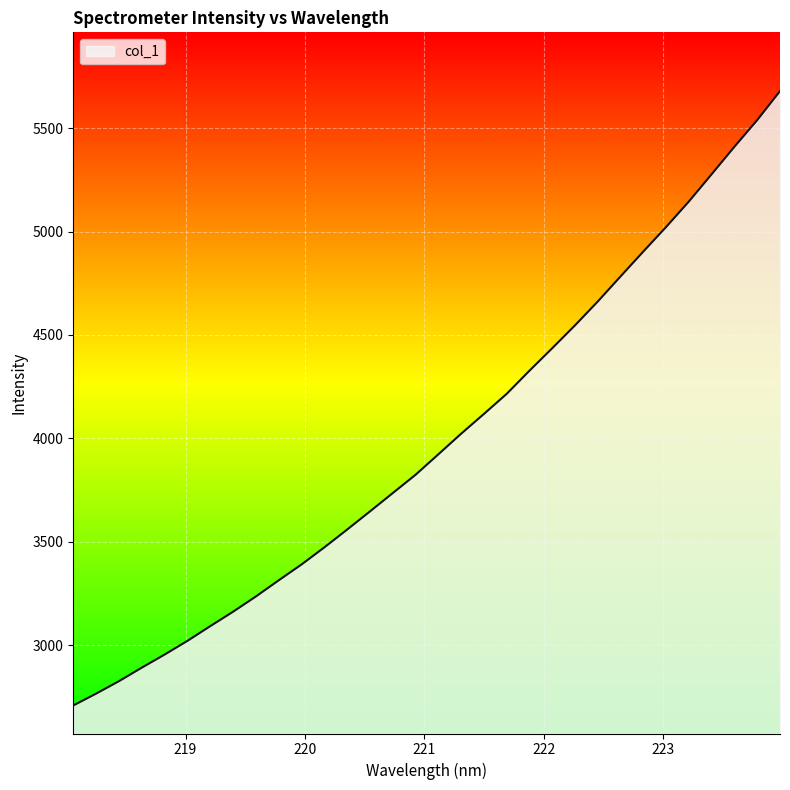

Reading left to right, list all the values displayed in this chart.

2709.4	2766.7	2826.8	2892.1	2955.4	3021.6	3092.7	3162.4	3236.0	3314.2	3390.6	3473.3	3559.3	3647.0	3735.7	3824.1	3922.9	4022.6	4118.2	4215.4	4327.4	4436.2	4546.8	4662.1	4783.3	4903.6	5022.3	5145.5	5277.3	5410.1	5538.9	5678.9